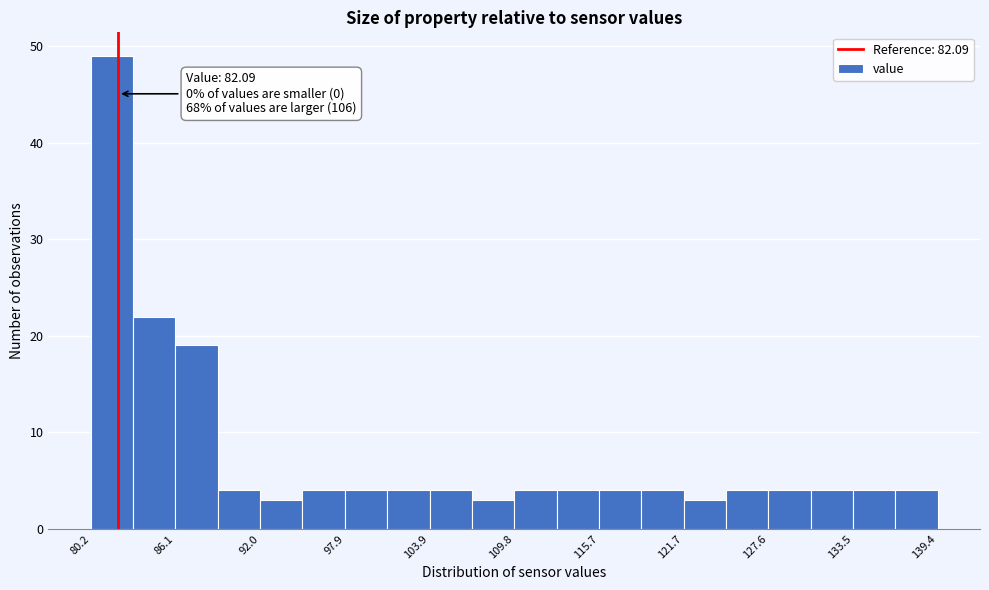

Around what value on the x-axis is the tallest bar? Give the approximate position of its centre, as read against the axis.

82